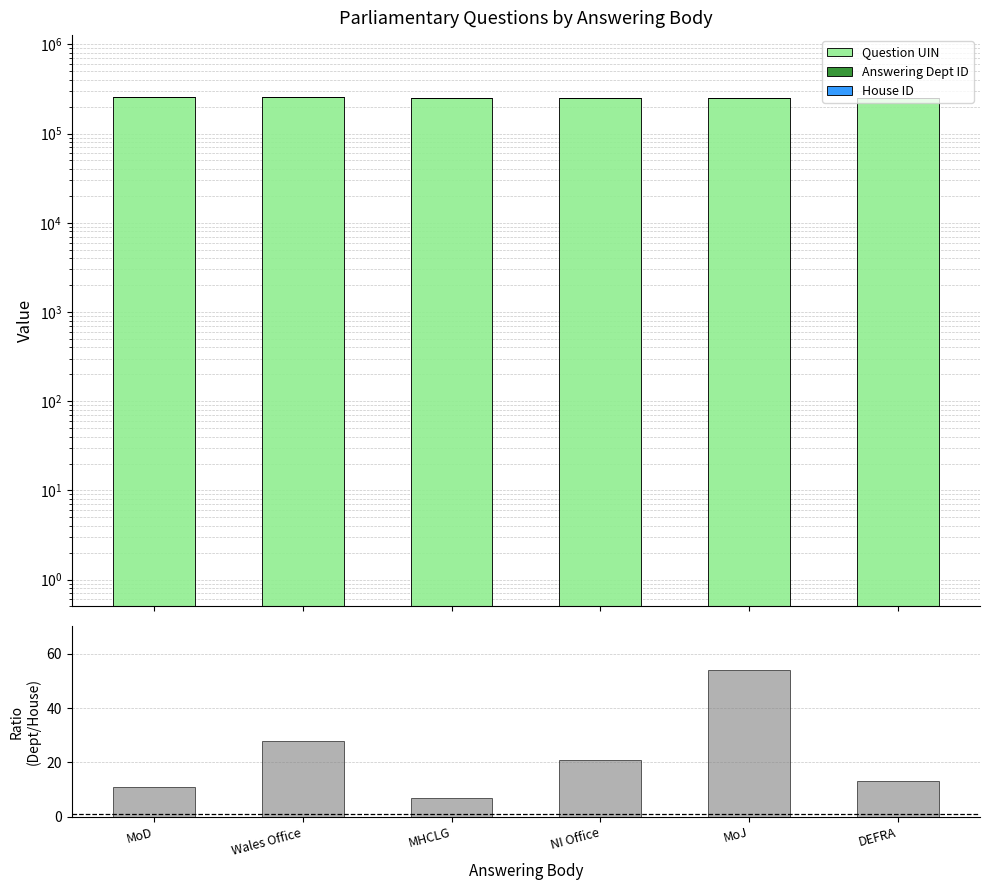

List the series in order of their peak value, highest first.

Question UIN, Answering Dept ID, Dept ID / House ID, House ID